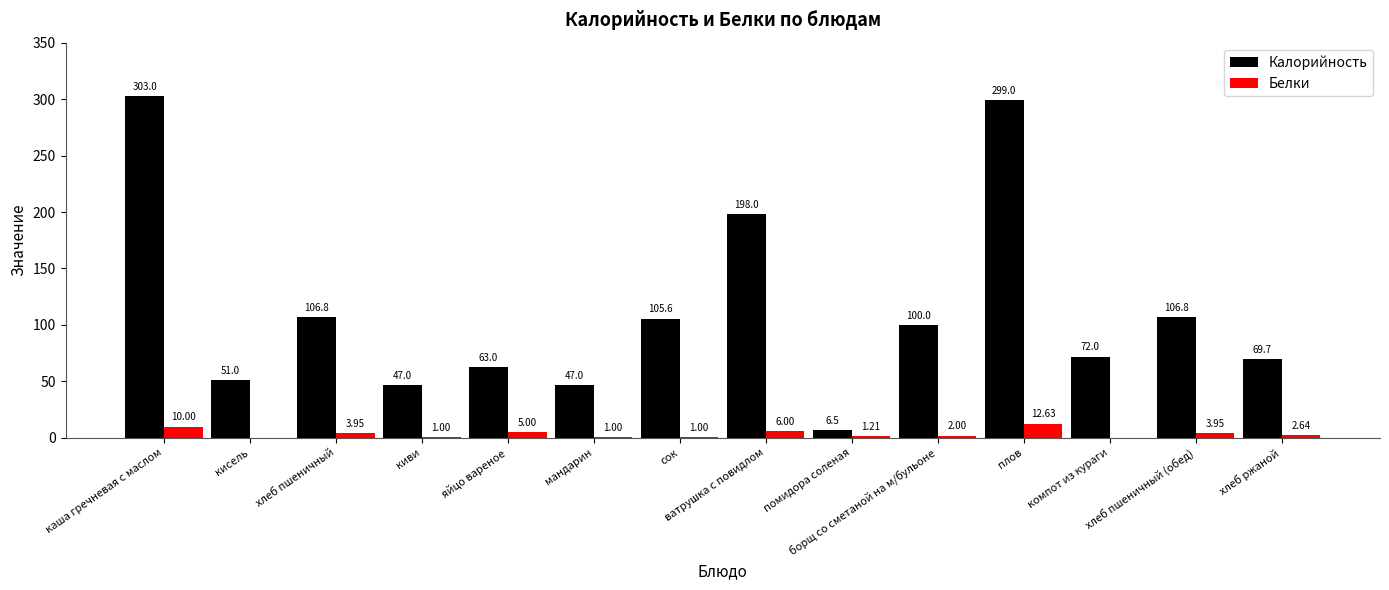

What is the sum of all Белки values?

50.4